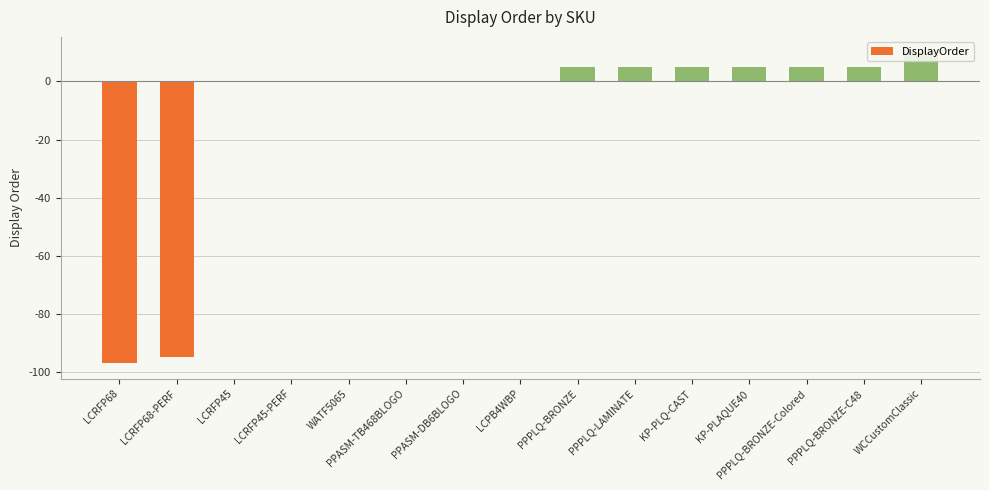

What is the difference between the second highest and minimum values?

102